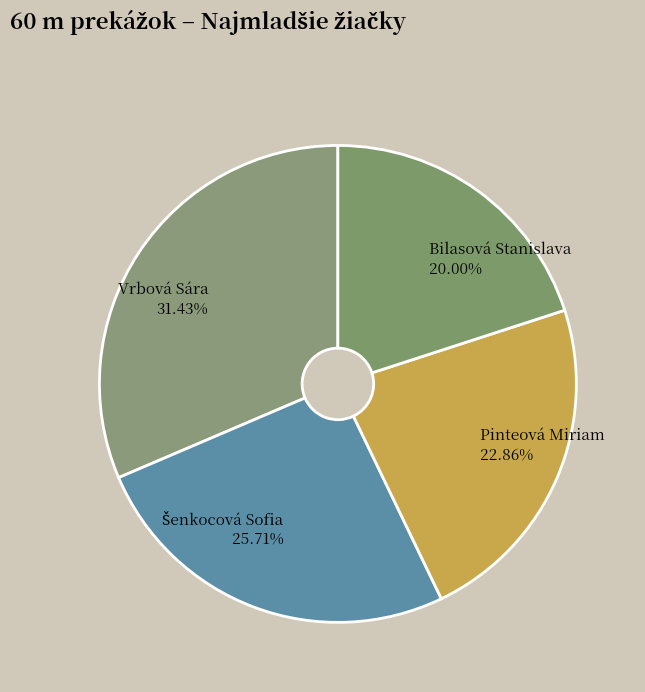

To the nearest percent, what percentage of the pie is Bilasová Stanislava?

20%